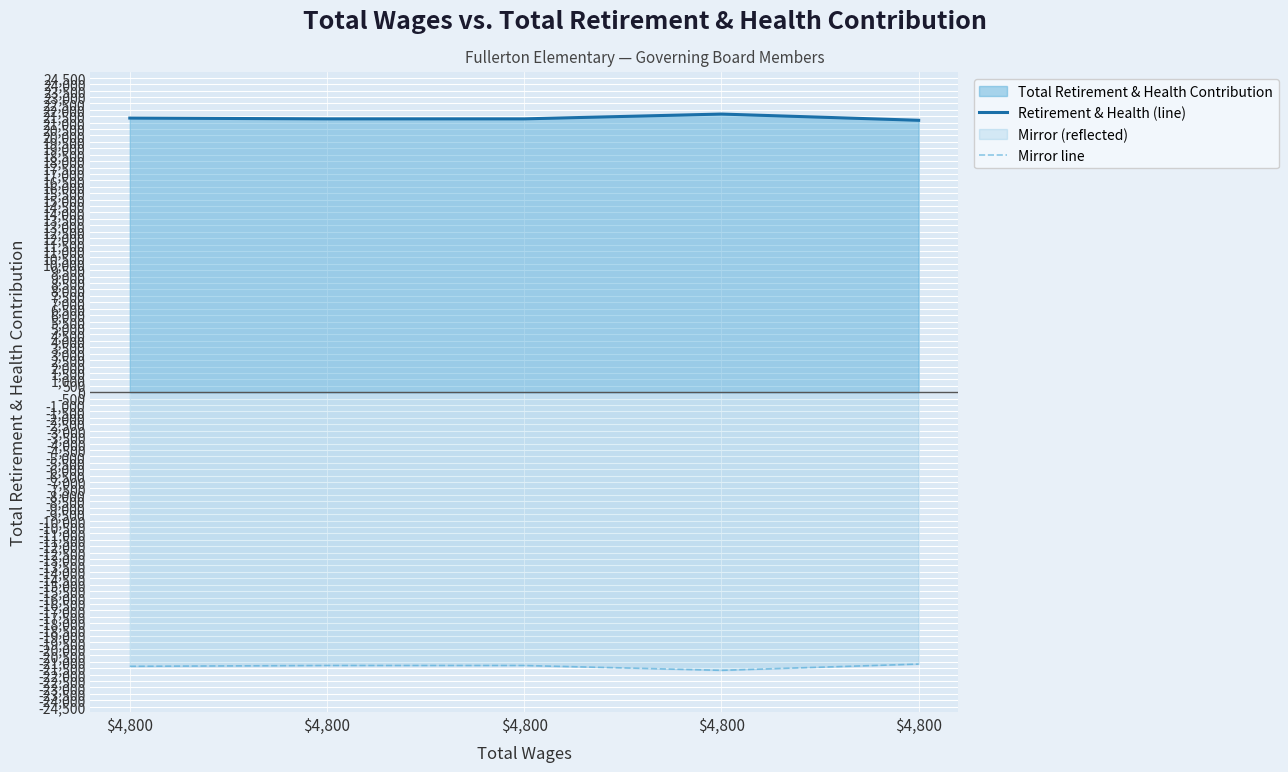

Is the value of Retirement & Health (line) at $4,800 greater than the value of Mirror line at $4,800?

Yes